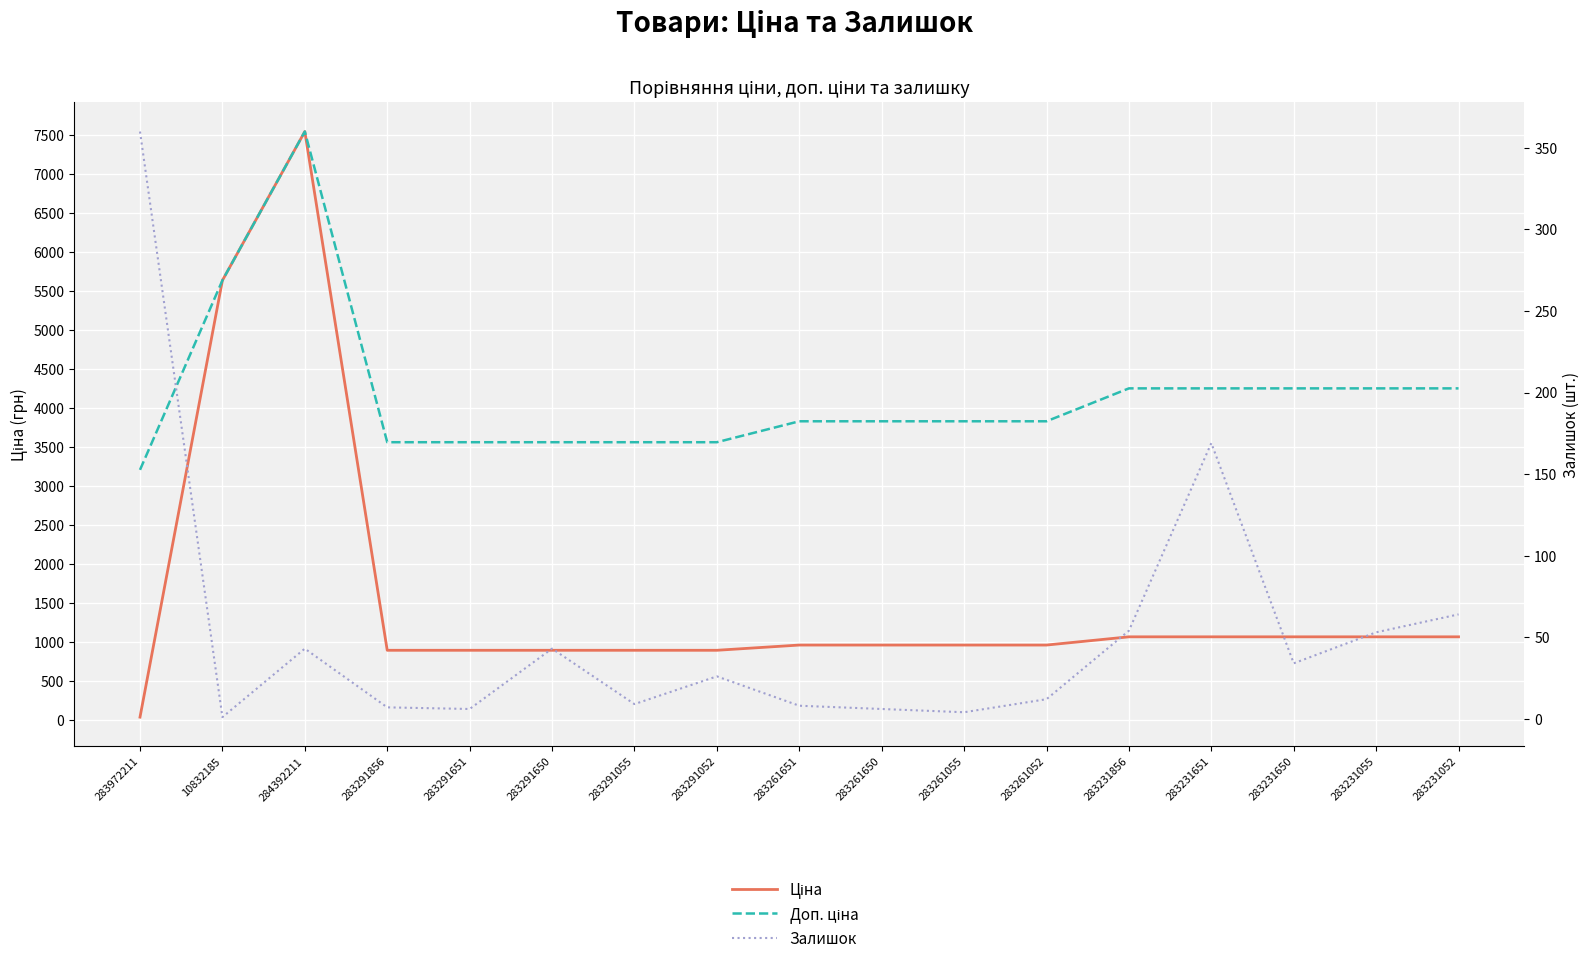

At which label is Залишок closest to 180?

283231651